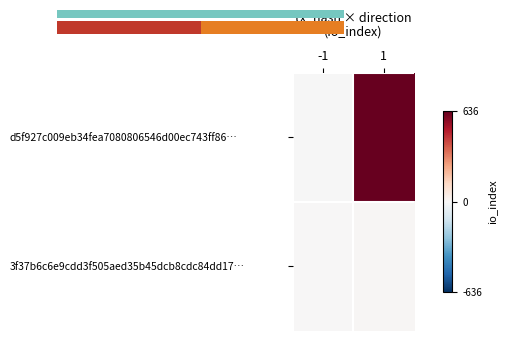

List the series in order of their overall mean, highest first.

d5f927c009eb34fea7080806546d00ec743ff86…, 3f37b6c6e9cdd3f505aed35b45dcb8cdc84dd17…